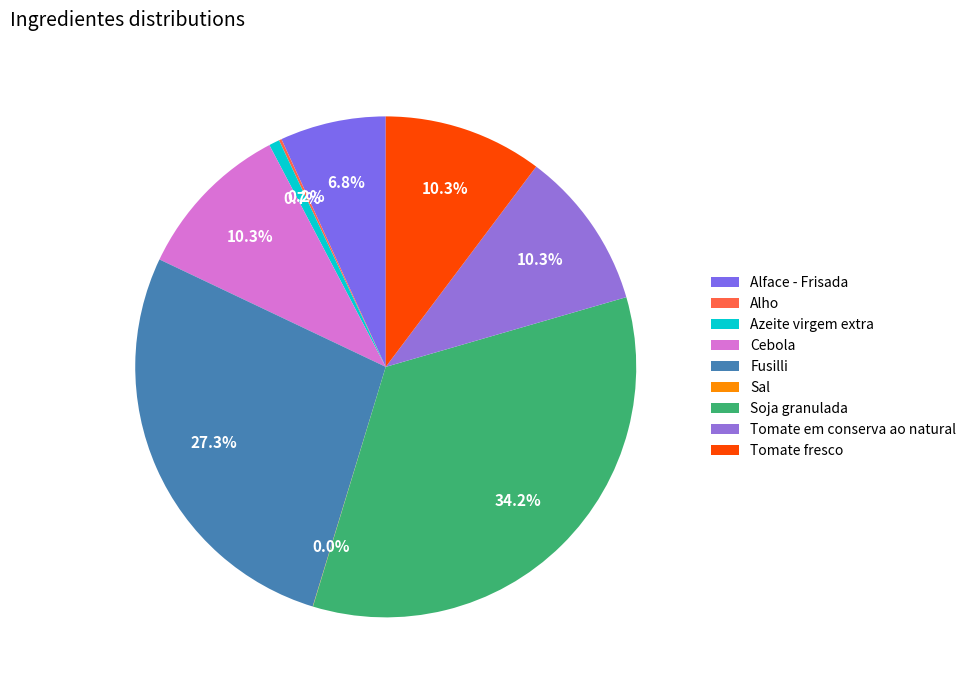

To the nearest percent, what is the combined percentage of Tomate fresco and Alho?

10%